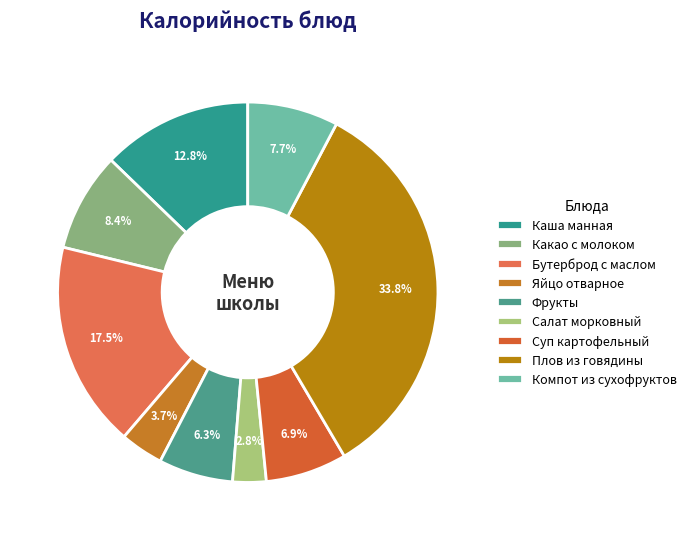

To the nearest percent, what is the combined percentage of Салат морковный and Компот из сухофруктов?

11%